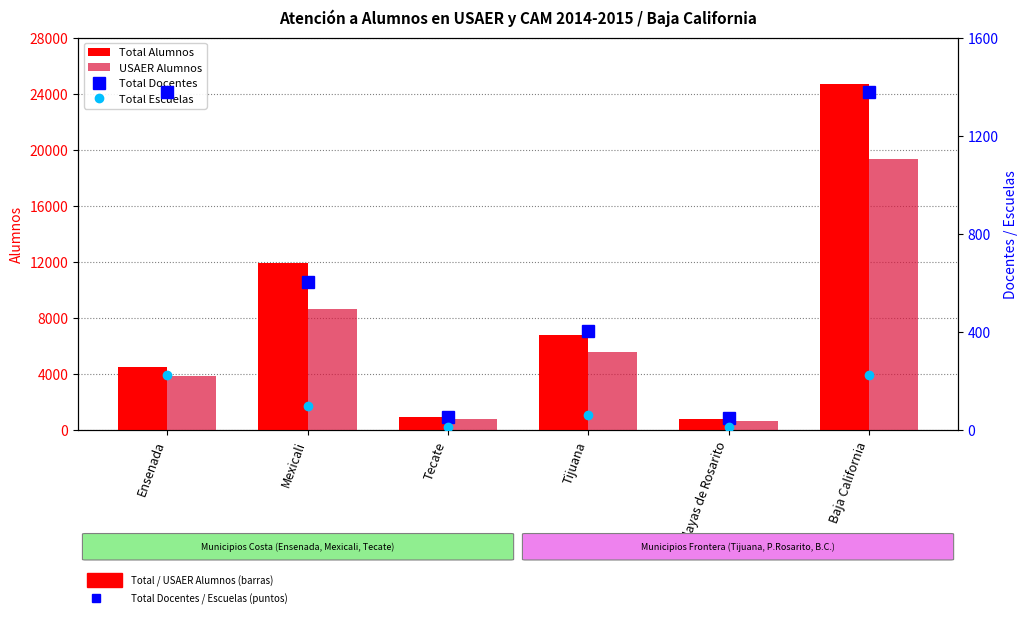

At which label does Total Escuelas first exceed 97?

Ensenada